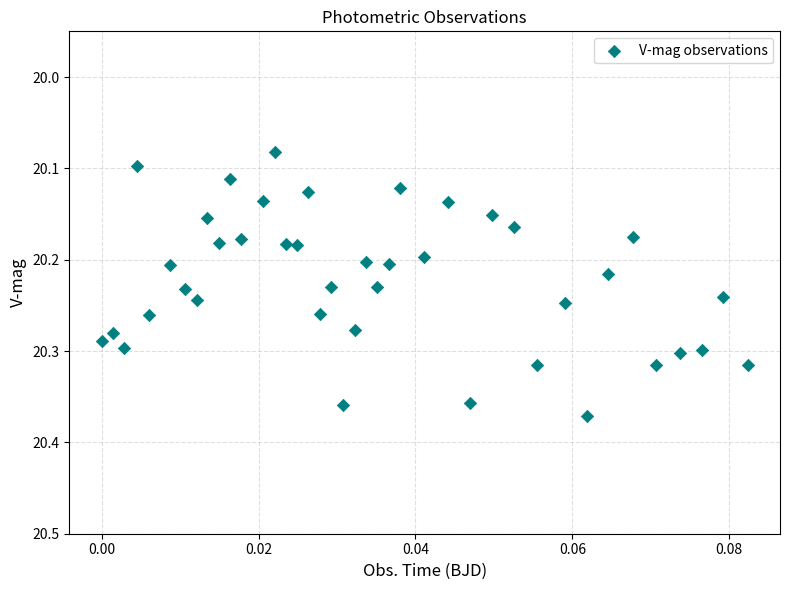

What is the range of Y values (max minus min)?

0.3